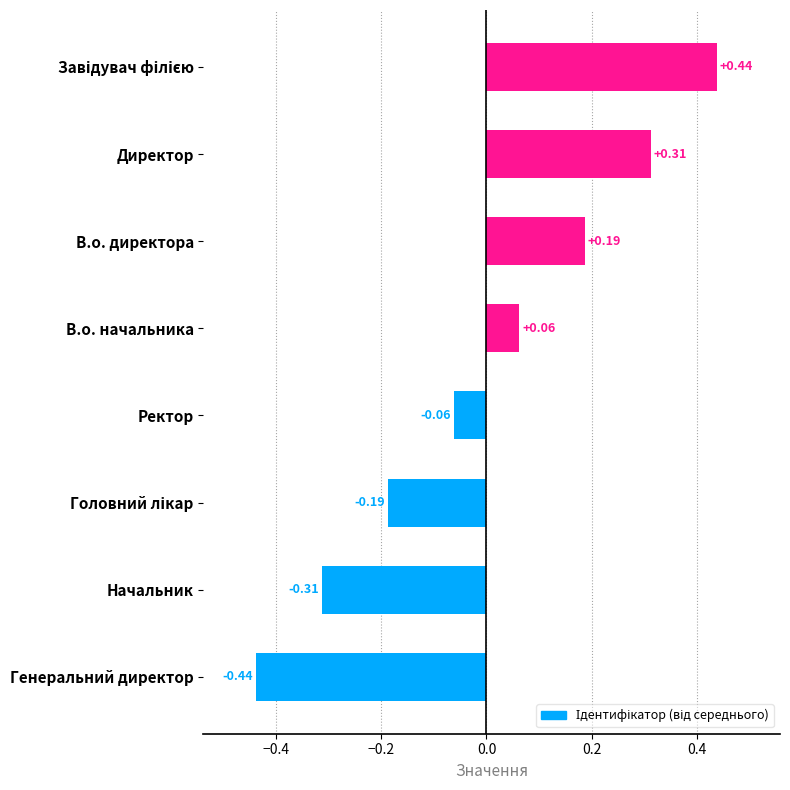

How many series are shown in this chart?

1